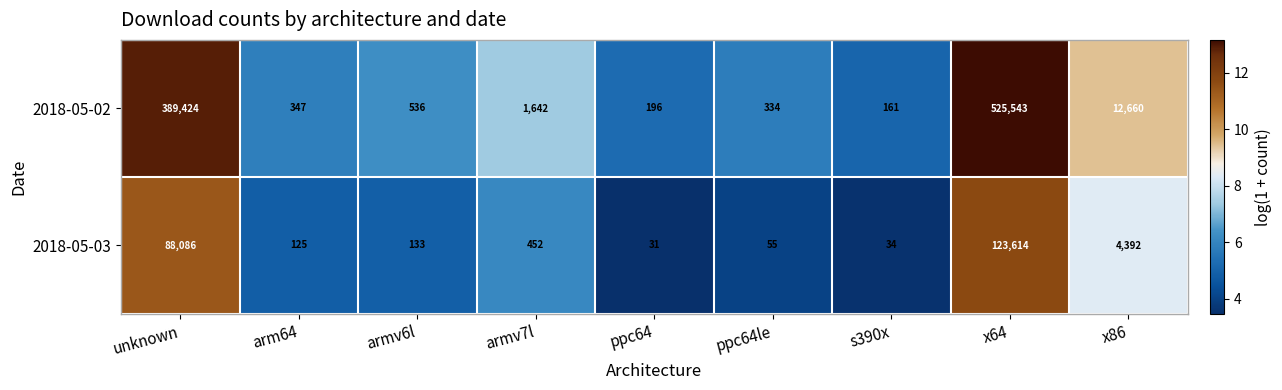

Reading left to right, list all the values displayed in this chart.

2018-05-02: unknown=389424	arm64=347	armv6l=536	armv7l=1642	ppc64=196	ppc64le=334	s390x=161	x64=525543	x86=12660
2018-05-03: unknown=88086	arm64=125	armv6l=133	armv7l=452	ppc64=31	ppc64le=55	s390x=34	x64=123614	x86=4392